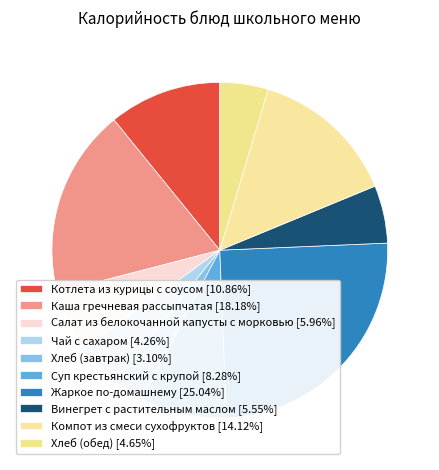

Between Котлета из курицы с соусом and Чай с сахаром, which is larger?

Котлета из курицы с соусом